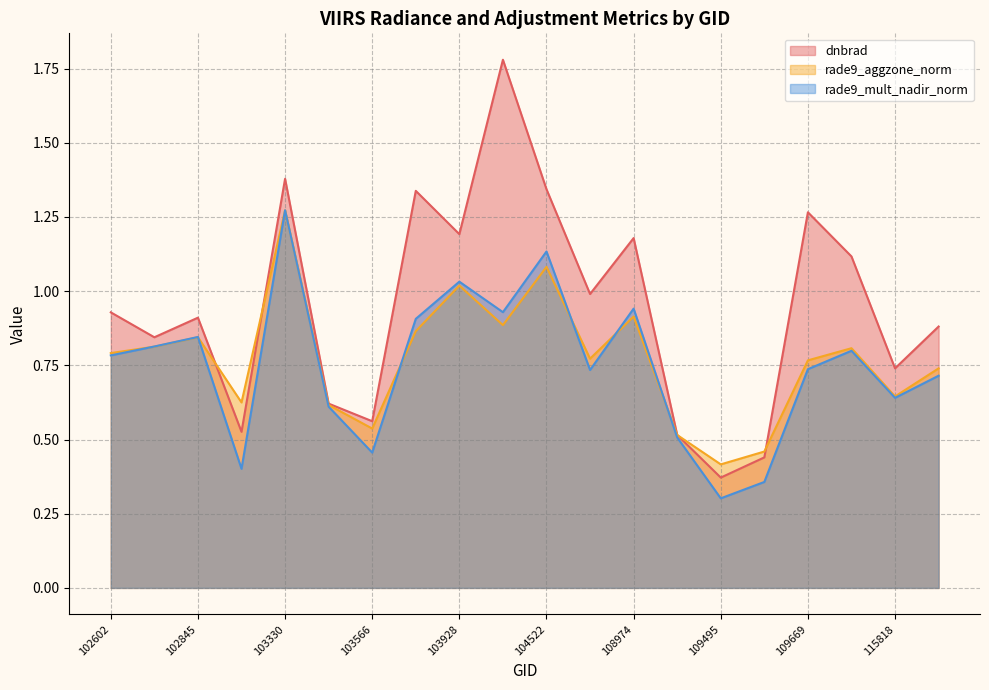

At which category is the sum across all series the highest?

103330